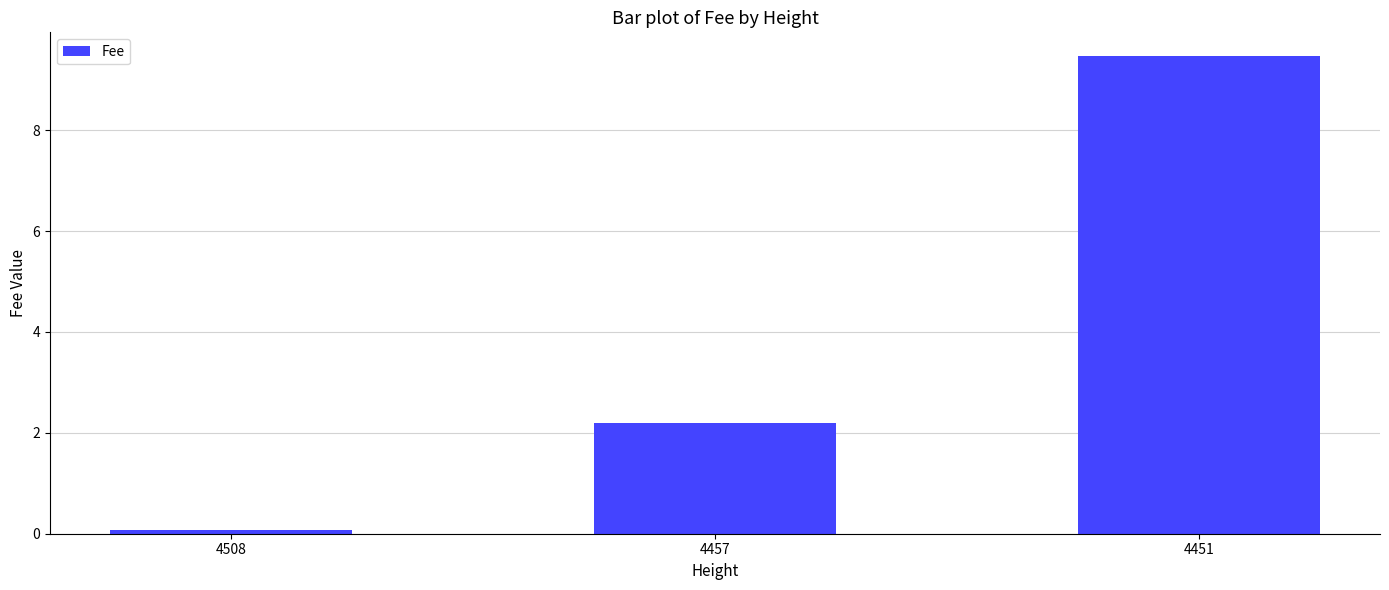

The value at 4457 is 2.2. True or false?

True